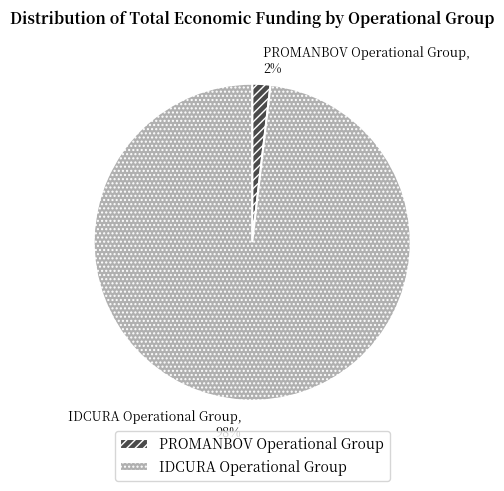

What is the smallest slice in the pie chart?

PROMANBOV Operational Group